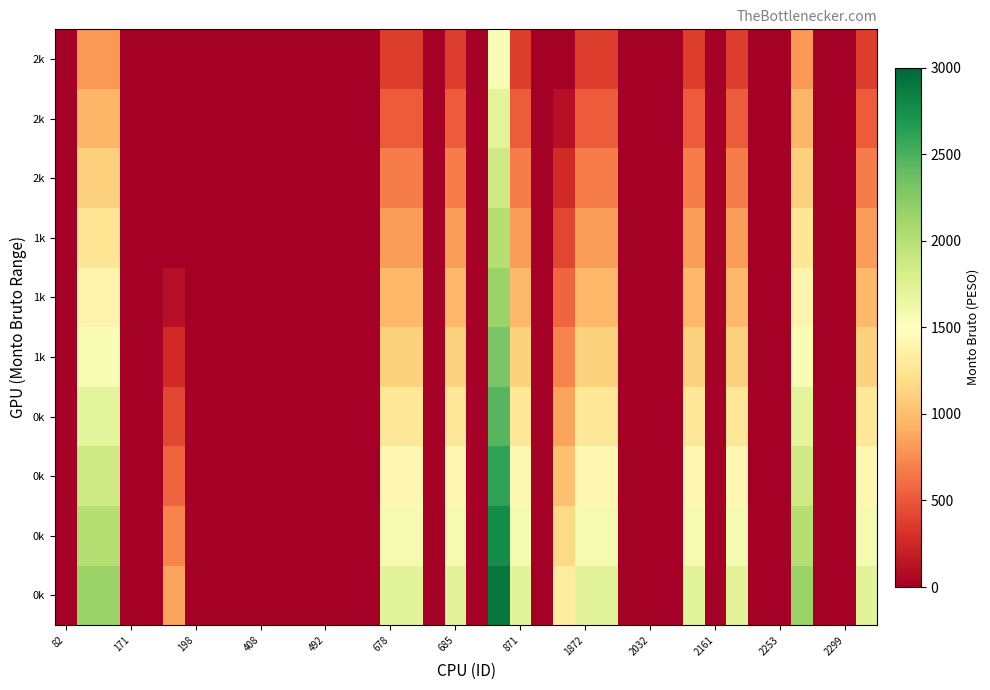

What is the greatest value displayed?

2905.0